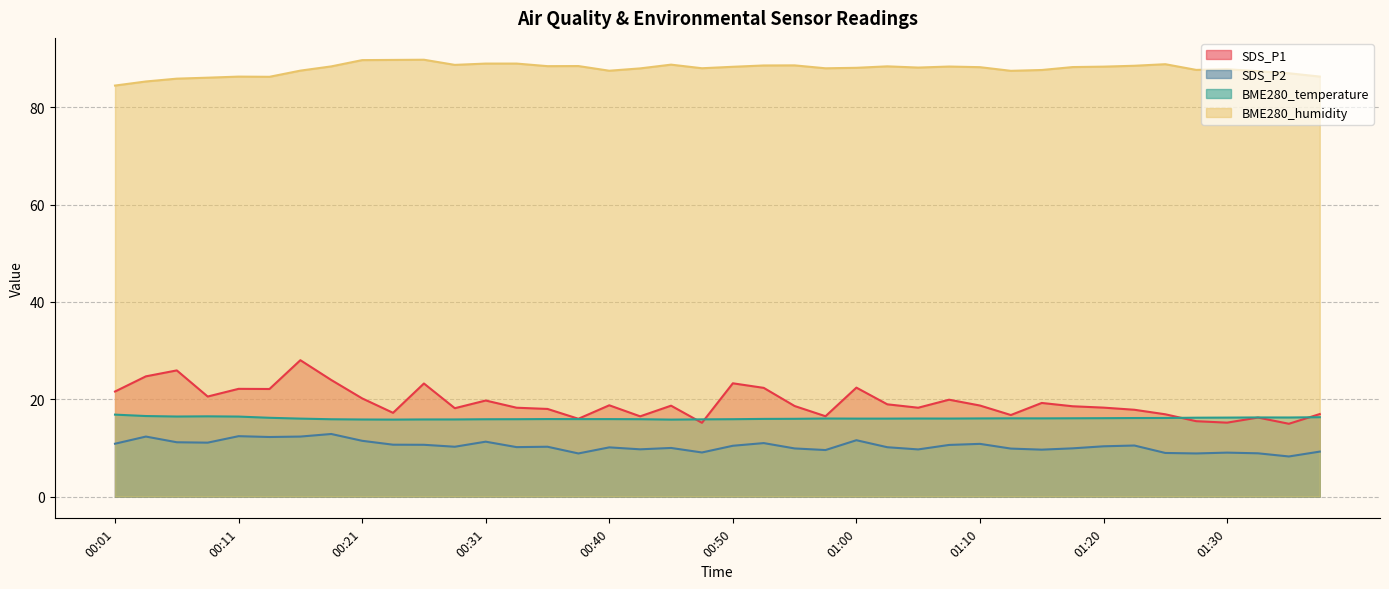

What is the approximate value of BME280_humidity at 00:28?

88.7